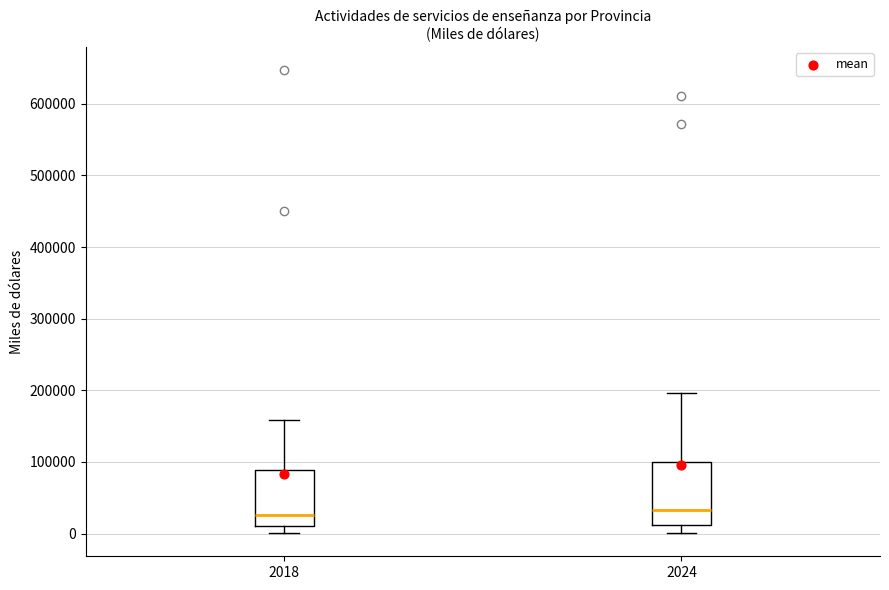

Reading left to right, transcribe this box plot: for each box, give where its median line is, the range the box spans, and where its two whiskers end, as read against the y-axis. The values are not printed on the chart, so give them approximately, as read against the axis.

2018: median 30000, box 10000 to 90000, whiskers 0 to 160000
2024: median 30000, box 10000 to 100000, whiskers 0 to 200000